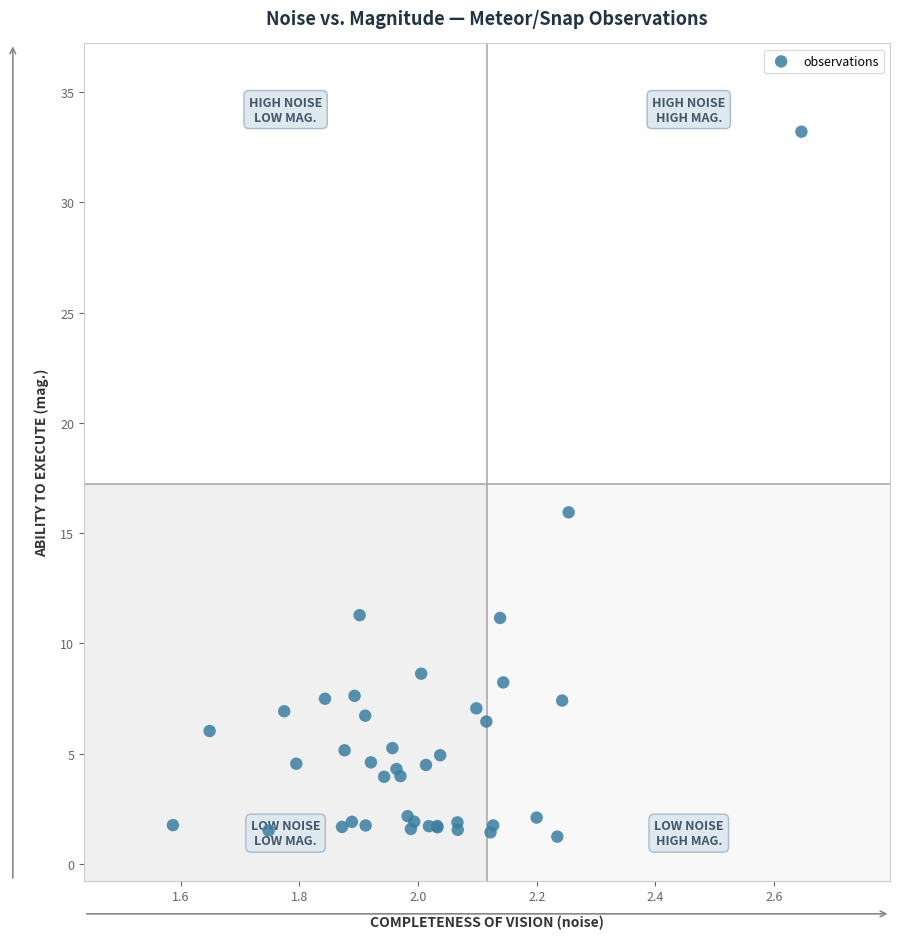

What Y value in the scatter plot is closest to 17?

15.9